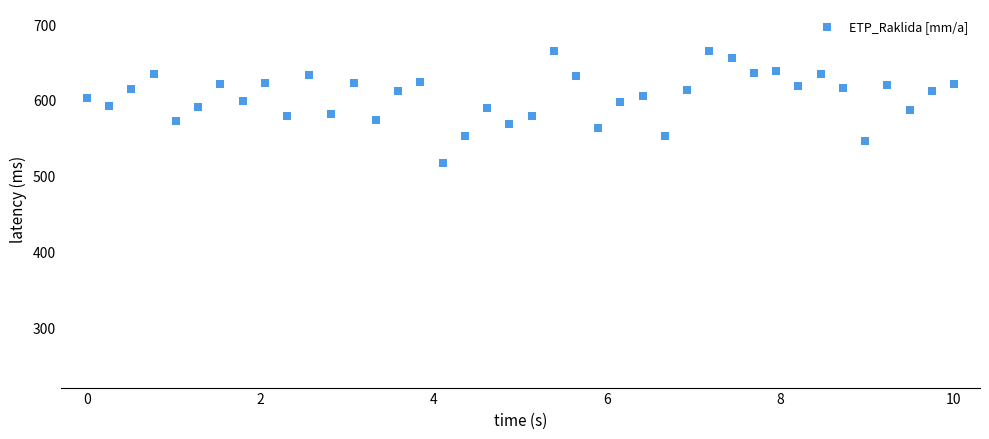

What is the range of Y values (max minus min)?

148.9